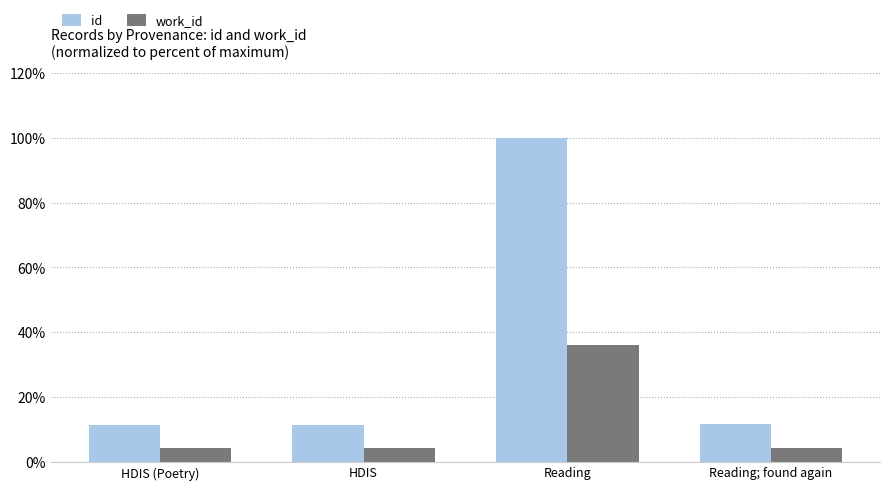

At how many categories does at least one series exceed 10?

4